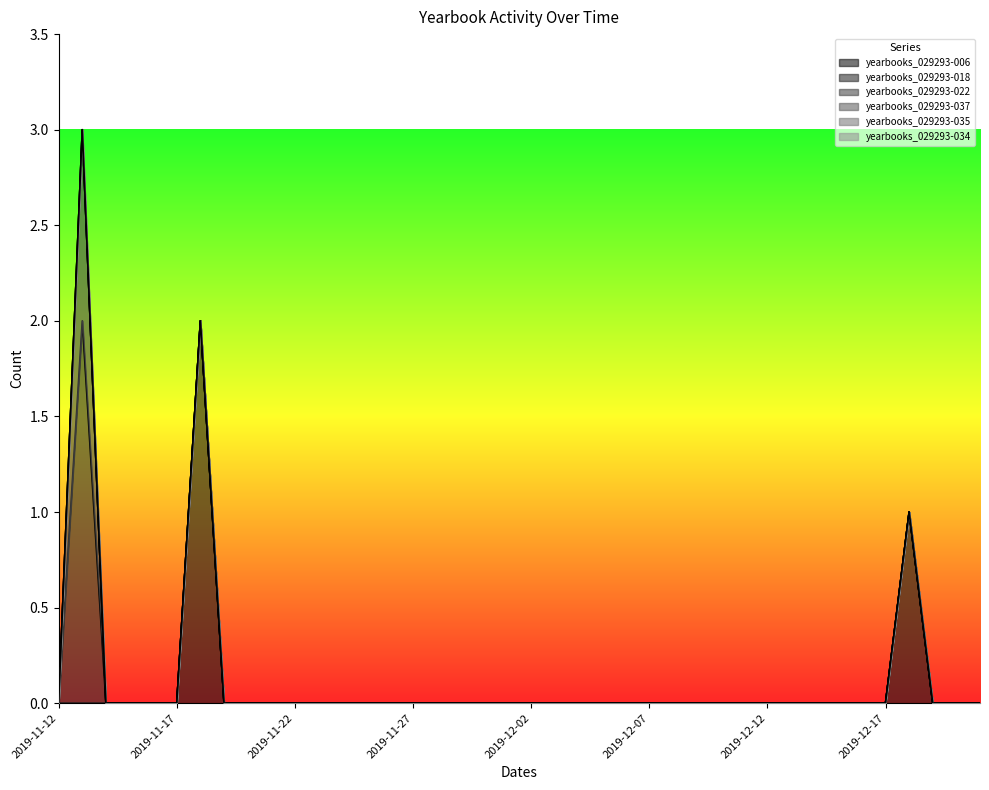

What are all the series names shown in the legend?

yearbooks_029293-006, yearbooks_029293-018, yearbooks_029293-022, yearbooks_029293-037, yearbooks_029293-035, yearbooks_029293-034